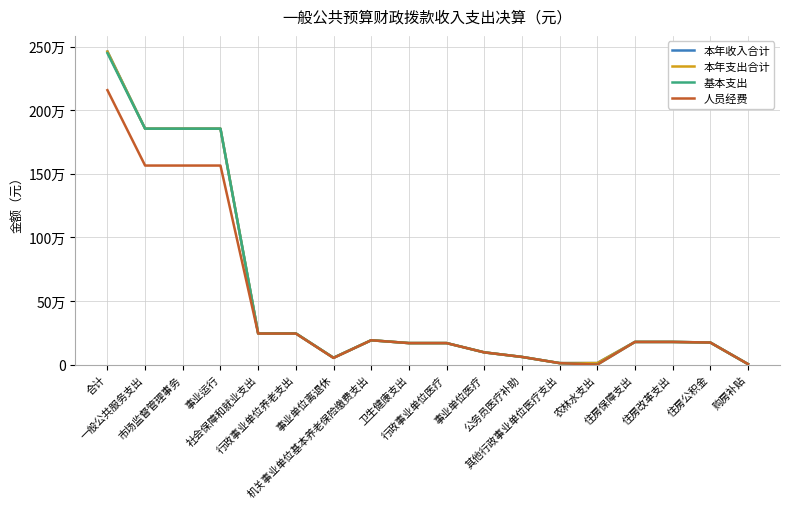

Does the chart have visible grid lines?

Yes